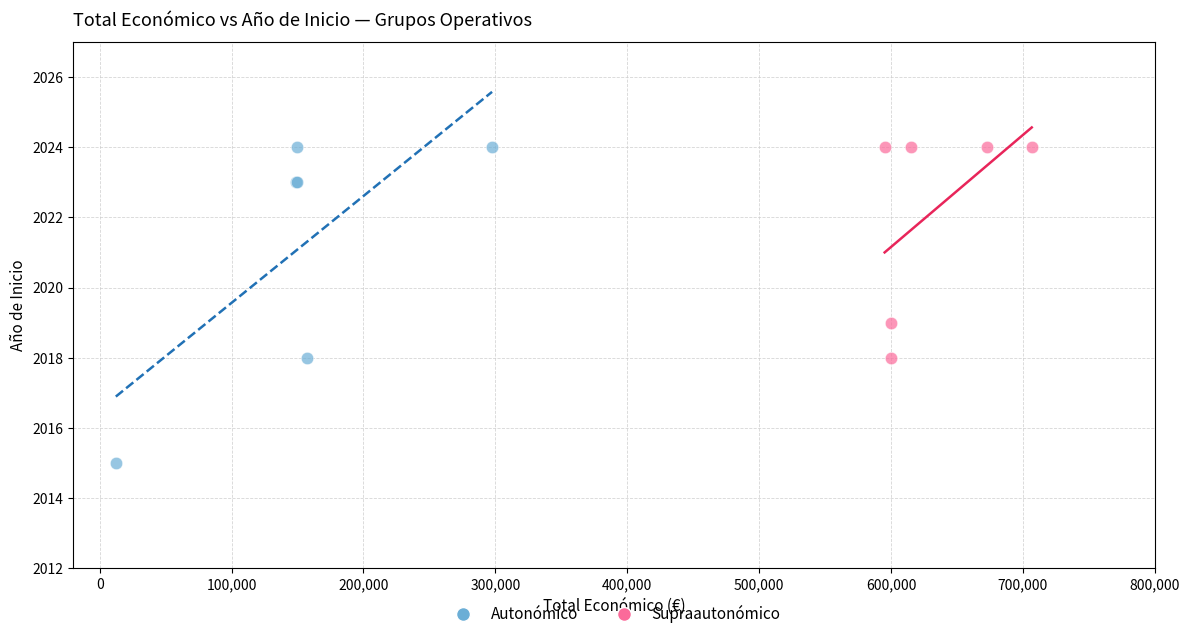

Which series contains the lowest Y value?

Autonómico